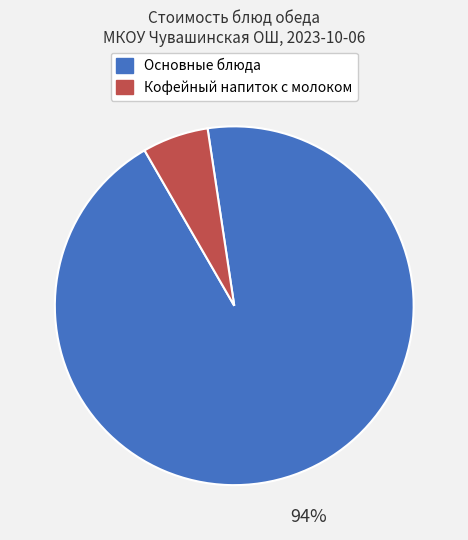

Count the number of slices in the pie.

2